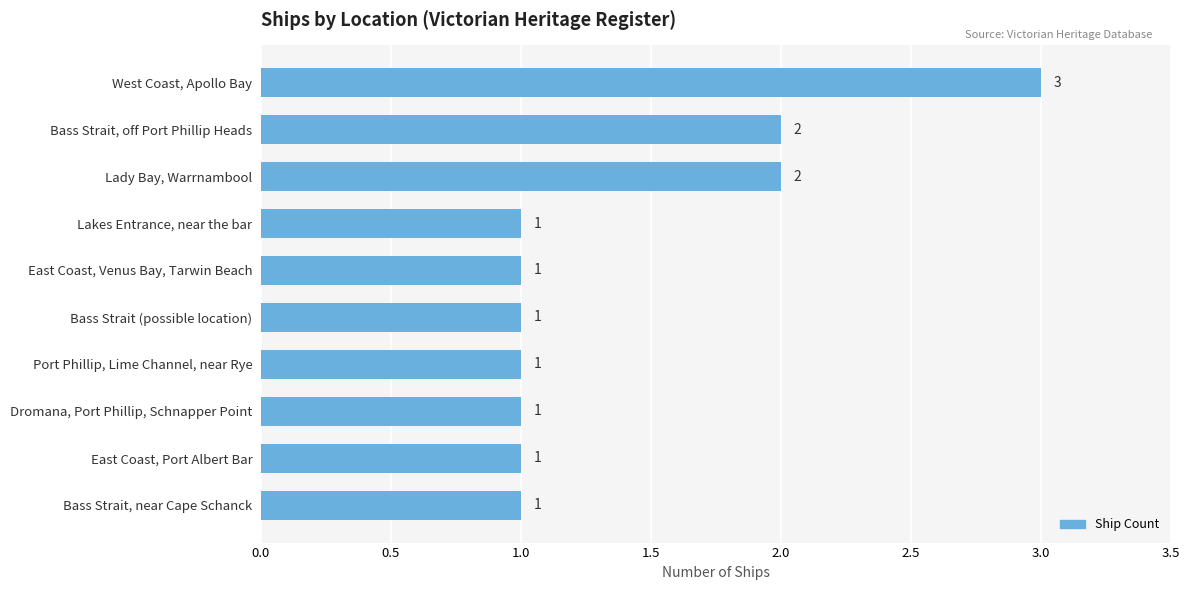

The value at East Coast, Venus Bay, Tarwin Beach is 1. True or false?

True